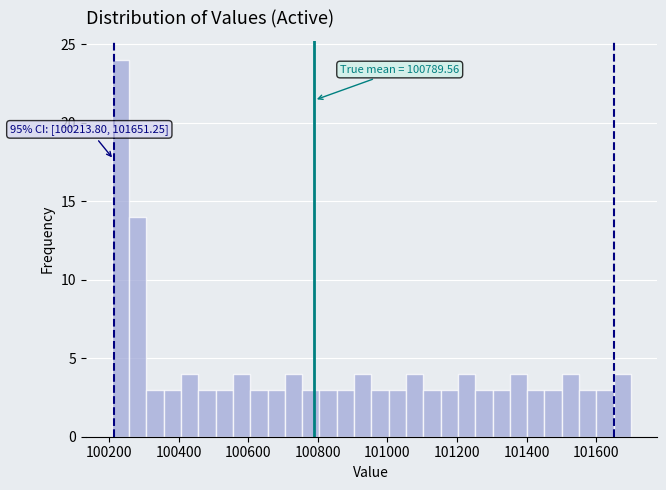

Around what value on the x-axis is the tallest bar? Give the approximate position of its centre, as read against the axis.

100240